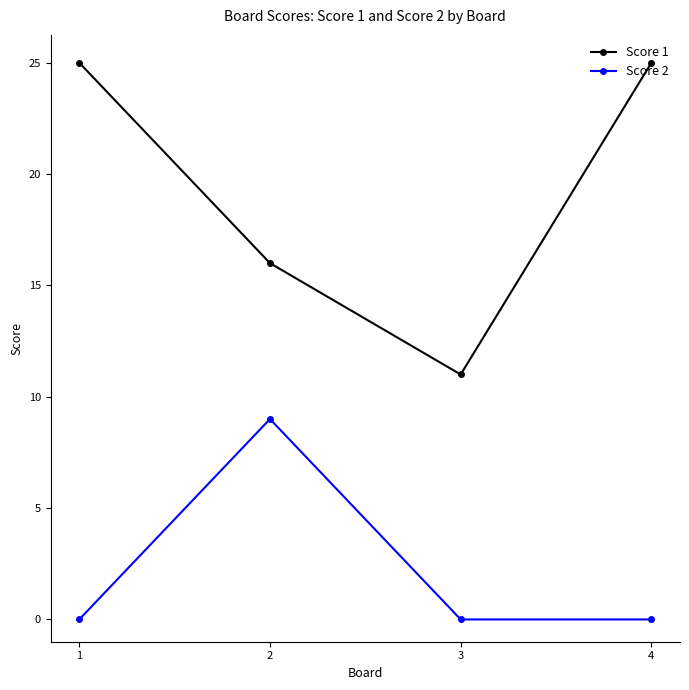

How many Score 2 values are between 0 and 9?

4